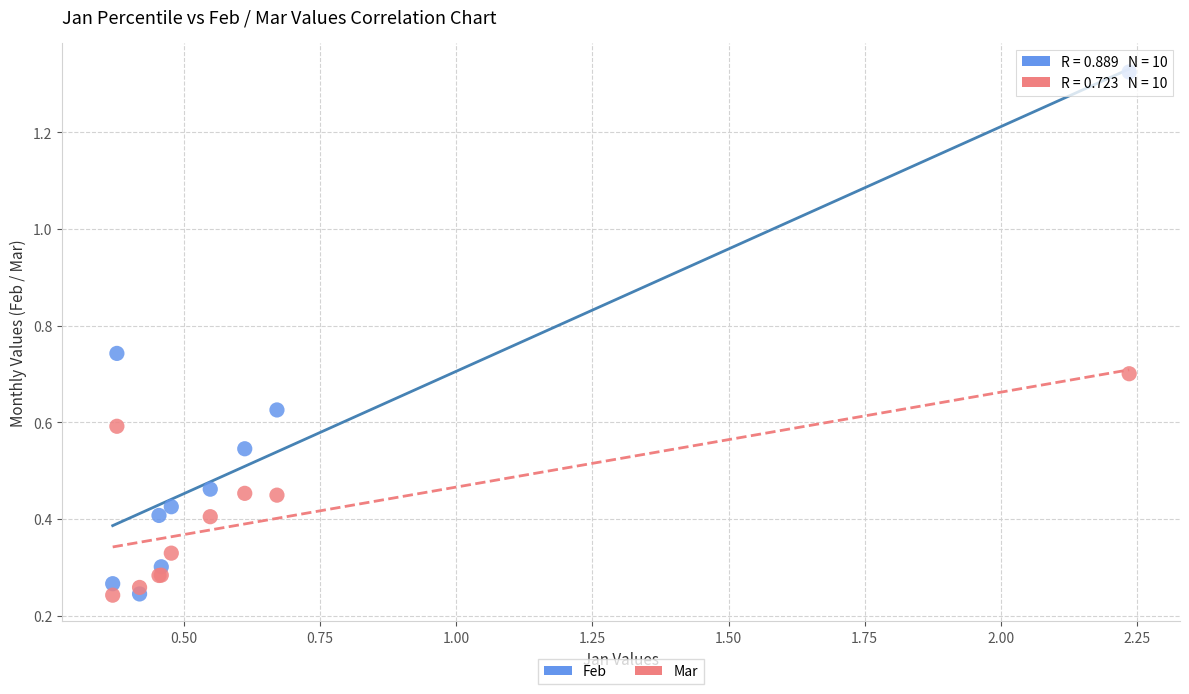

What is the X range (max minus min) for the scatter plot?

1.9